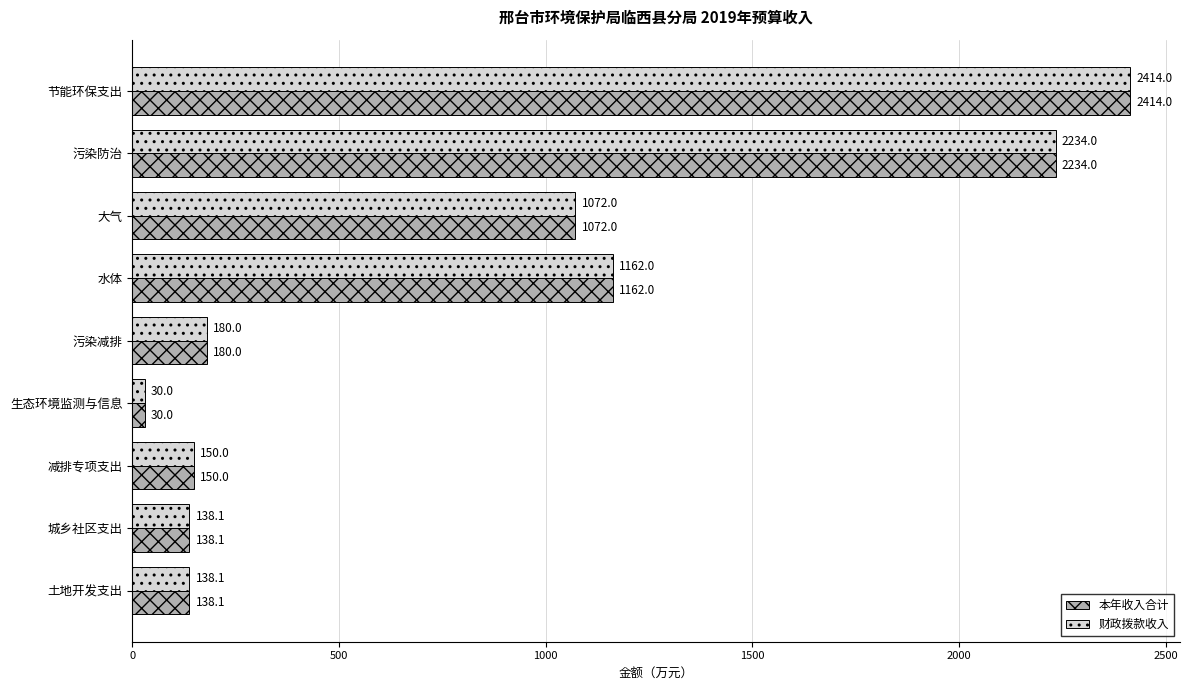

What is the difference between the maximum and minimum values in the 财政拨款收入 series?

2384.0